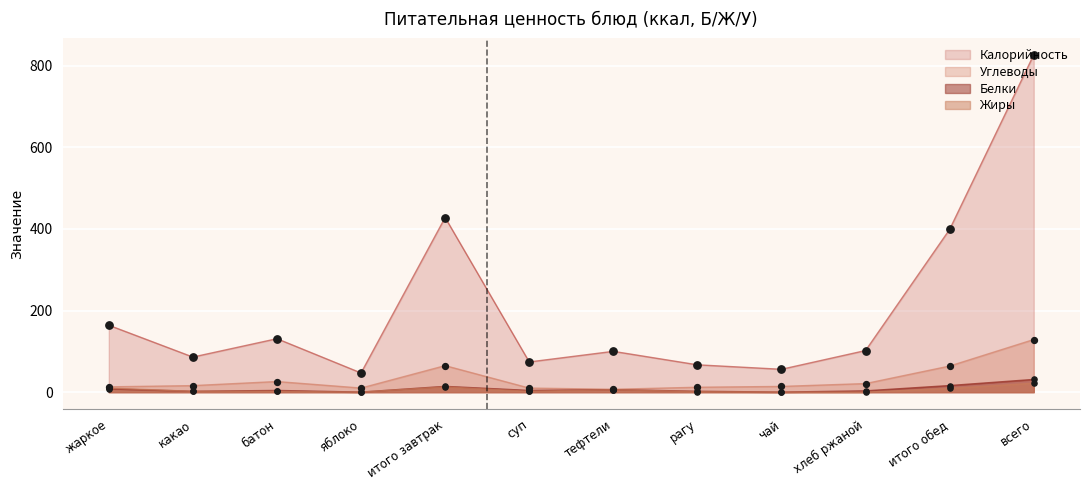

What are all the series names shown in the legend?

Калорийность, Углеводы, Белки, Жиры